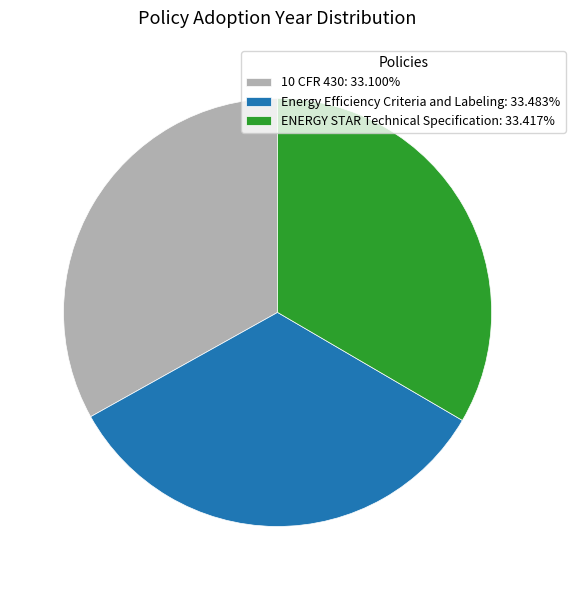

Is ENERGY STAR Technical Specification the majority of the pie?

No